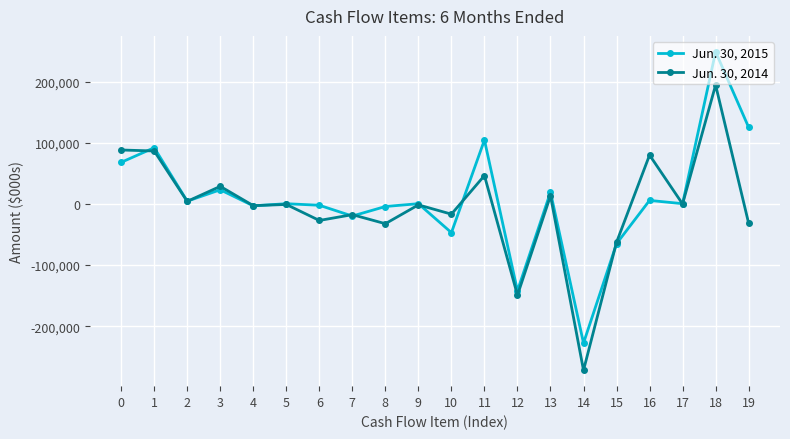

Rank the series by their average value, from highest to lowest.

Jun. 30, 2015, Jun. 30, 2014